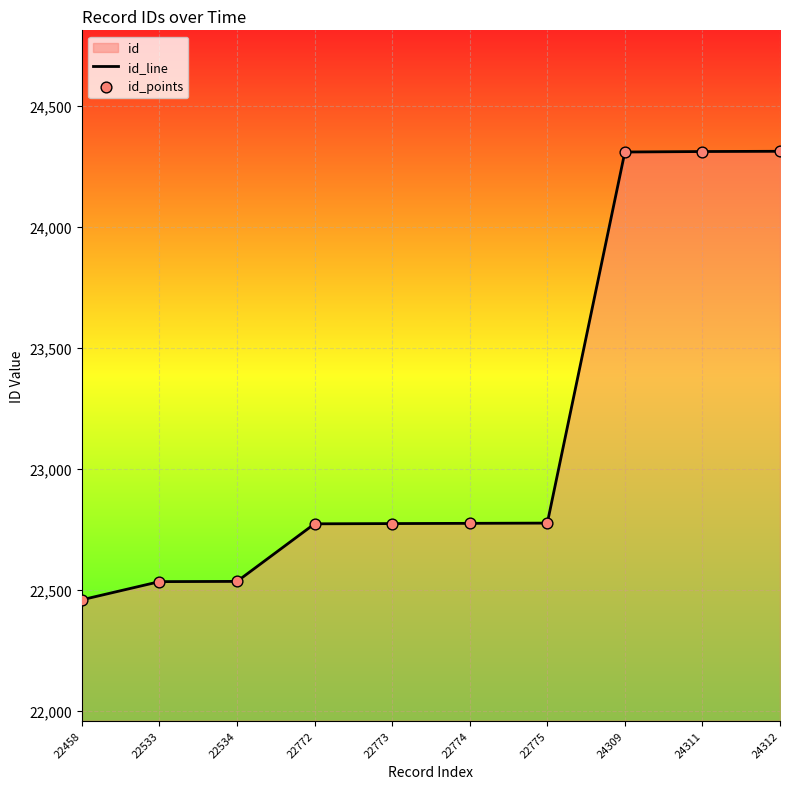

Which series reaches the minimum Y coordinate?

id_line